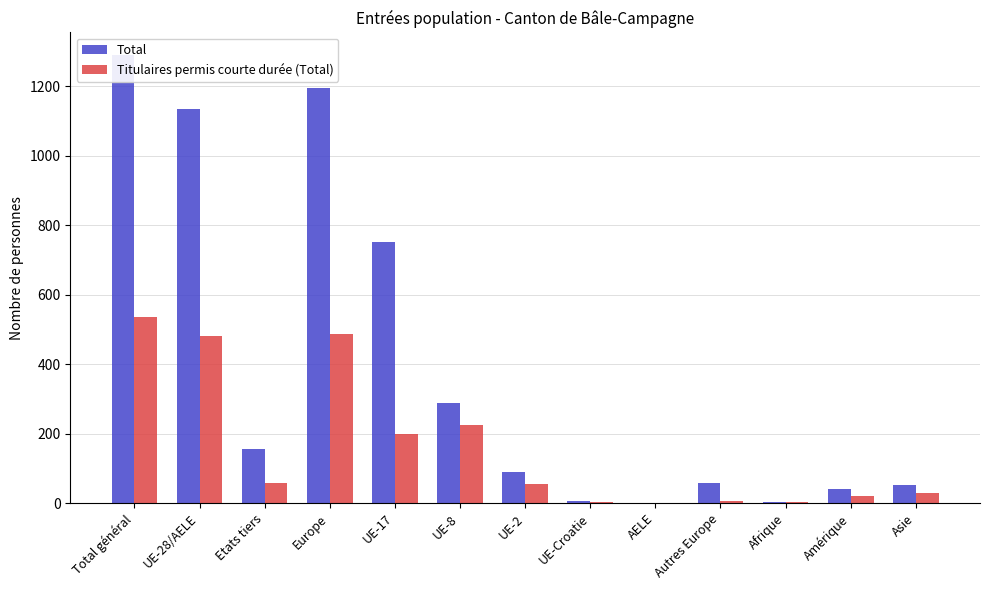

What value does the Titulaires permis courte durée (Total) series have at UE-8, to the nearest 100?

200